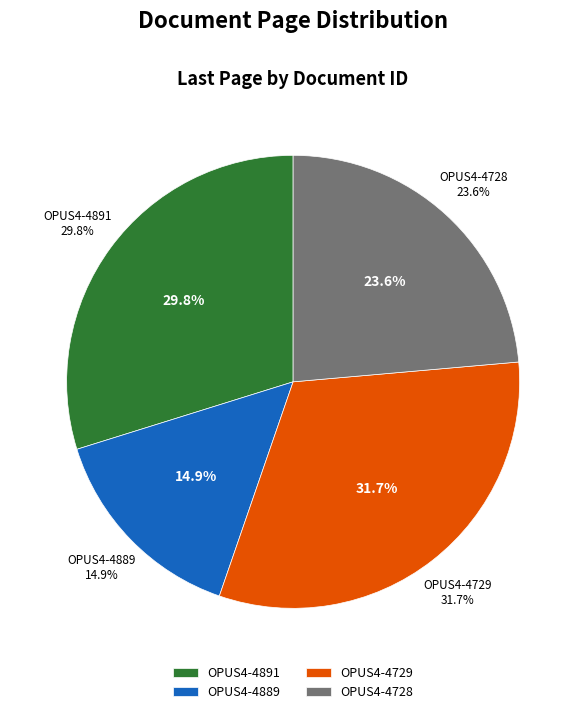

Combined, what portion of the pie is OPUS4-4891 and OPUS4-4728?

53.4%